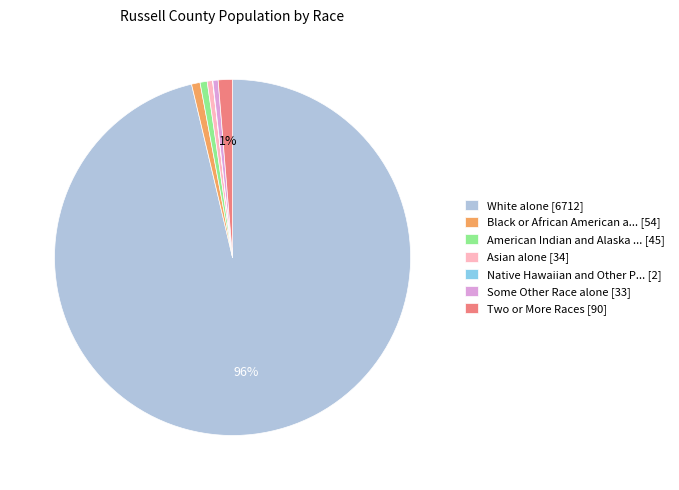

True or false: Two or More Races [90] accounts for 1% of the total.

True